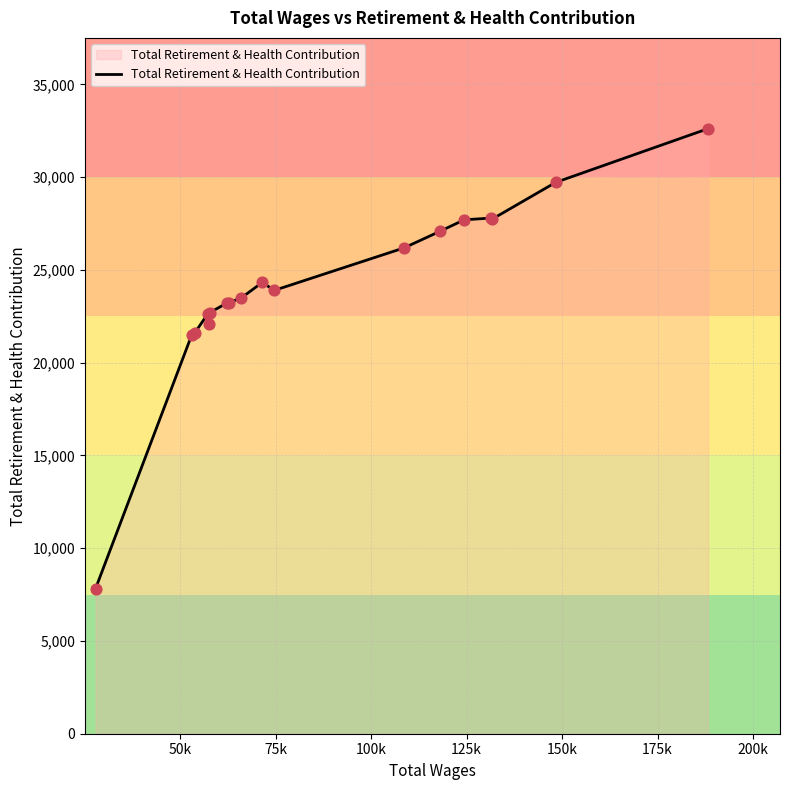

What is the difference between the maximum and minimum values?

24795